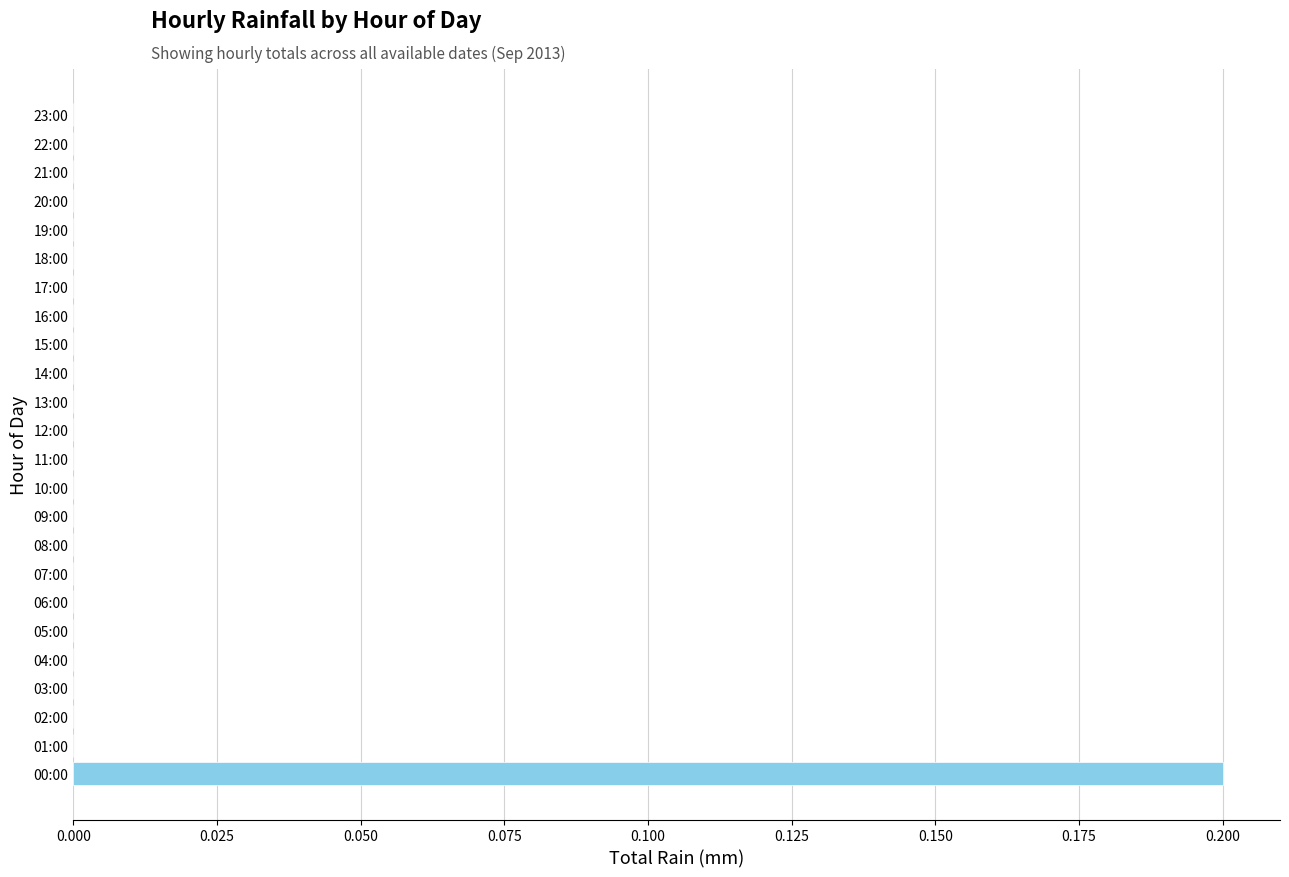

Between 21:00 and 00:00, which is larger?

00:00